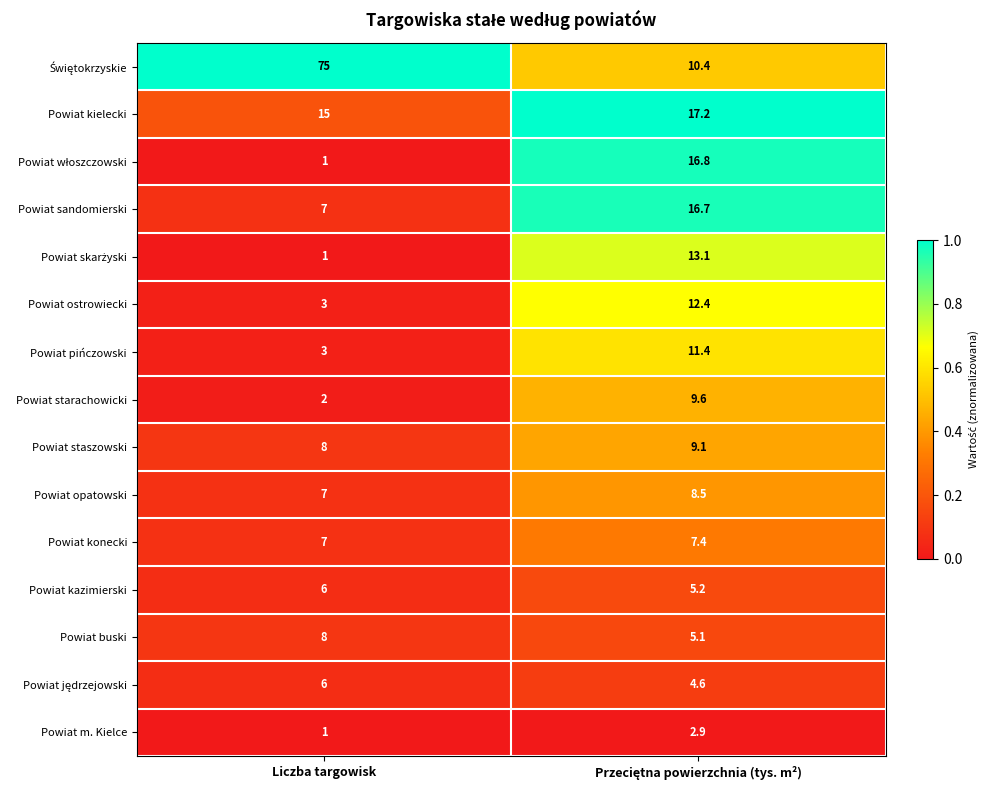

Is it true that Powiat m. Kielce equals 0.4 at Liczba targowisk?

False